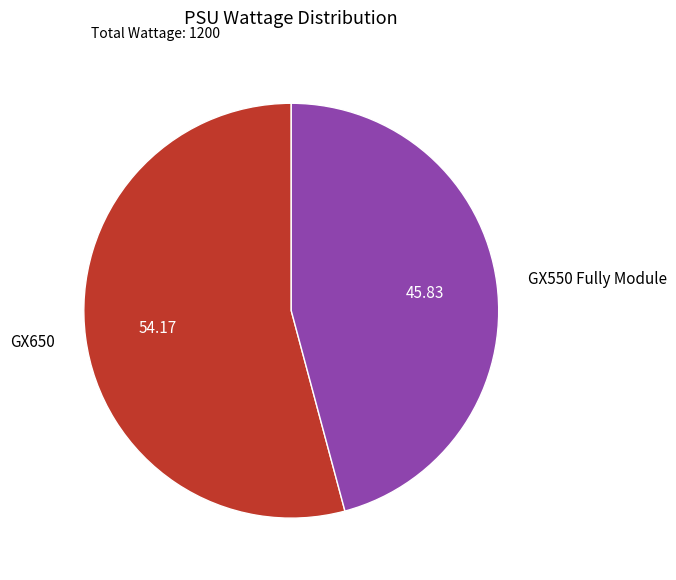

Approximately how many times larger is the value at GX550 Fully Module compared to GX650?

0.8